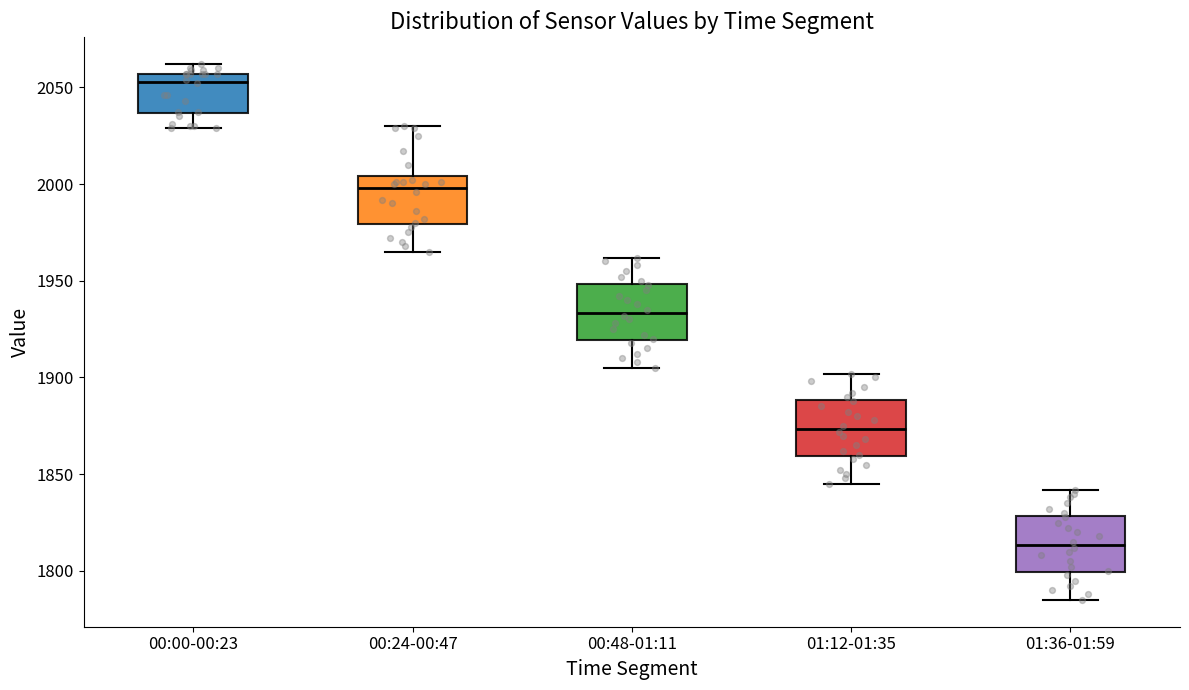

Which box's median line is the lowest?

01:36-01:59